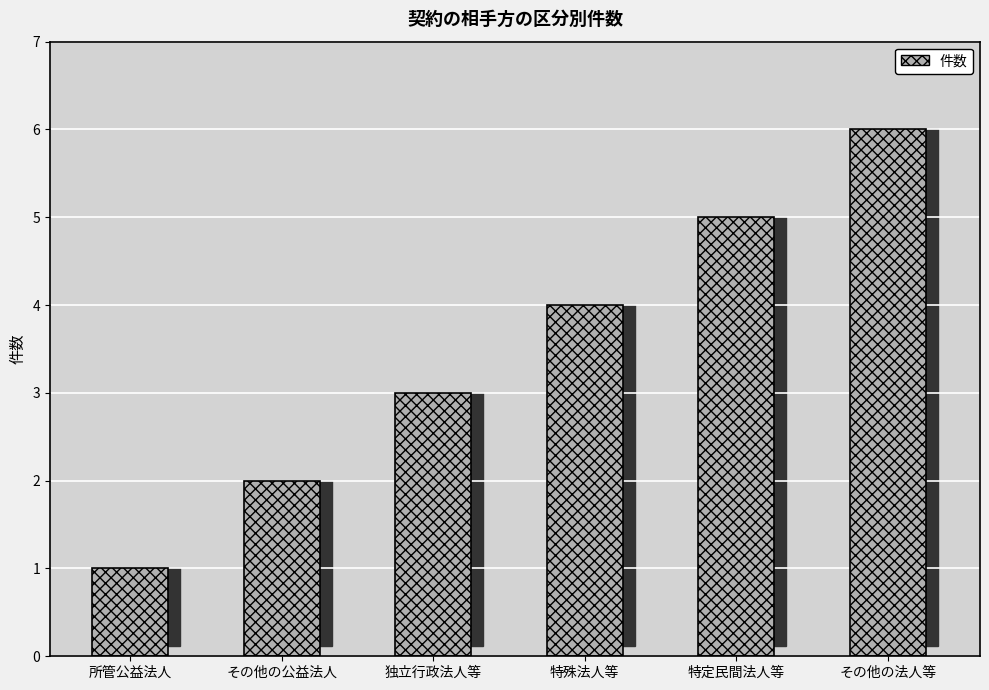

What is the maximum value shown in the chart?

6